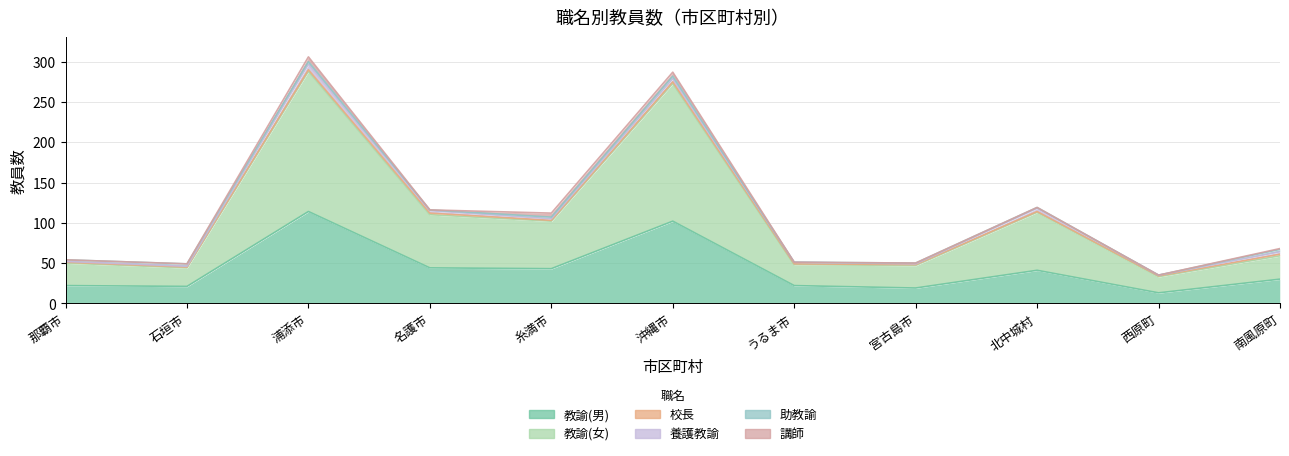

What is the difference between the 教諭(女) values at うるま市 and 宮古島市?

2